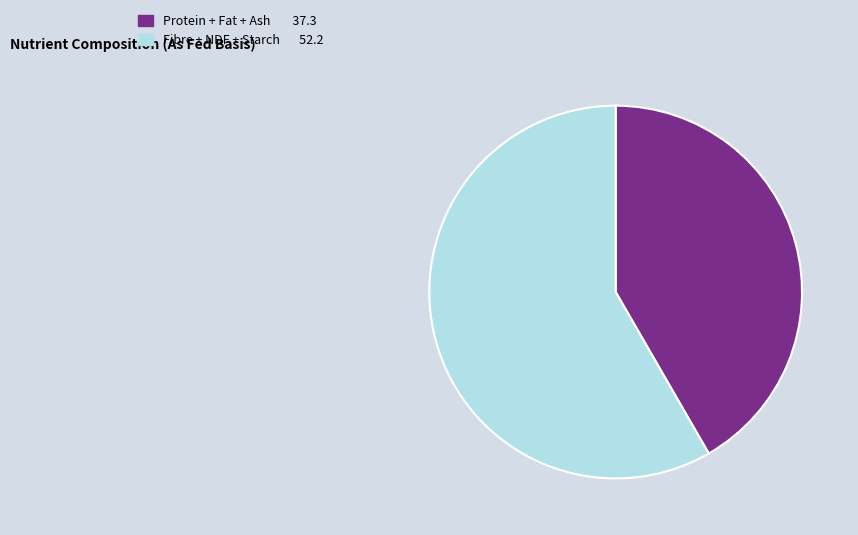

Is there a majority slice in this chart?

Yes